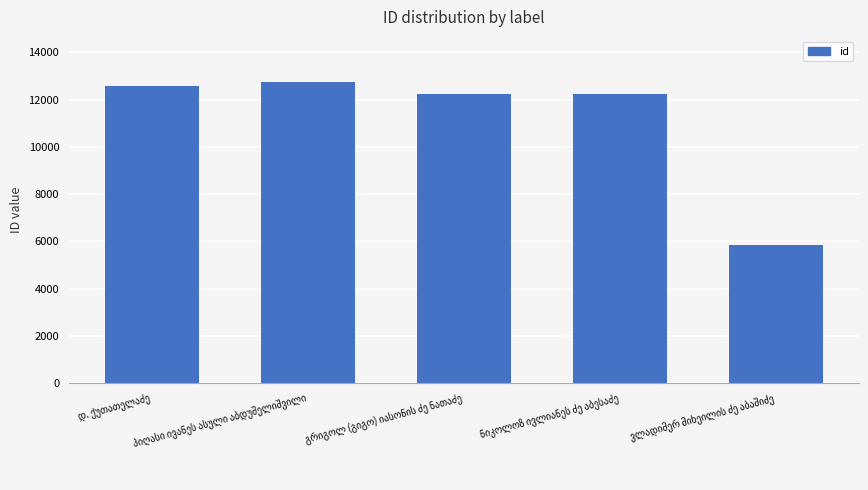

What is the smallest value displayed?

5866